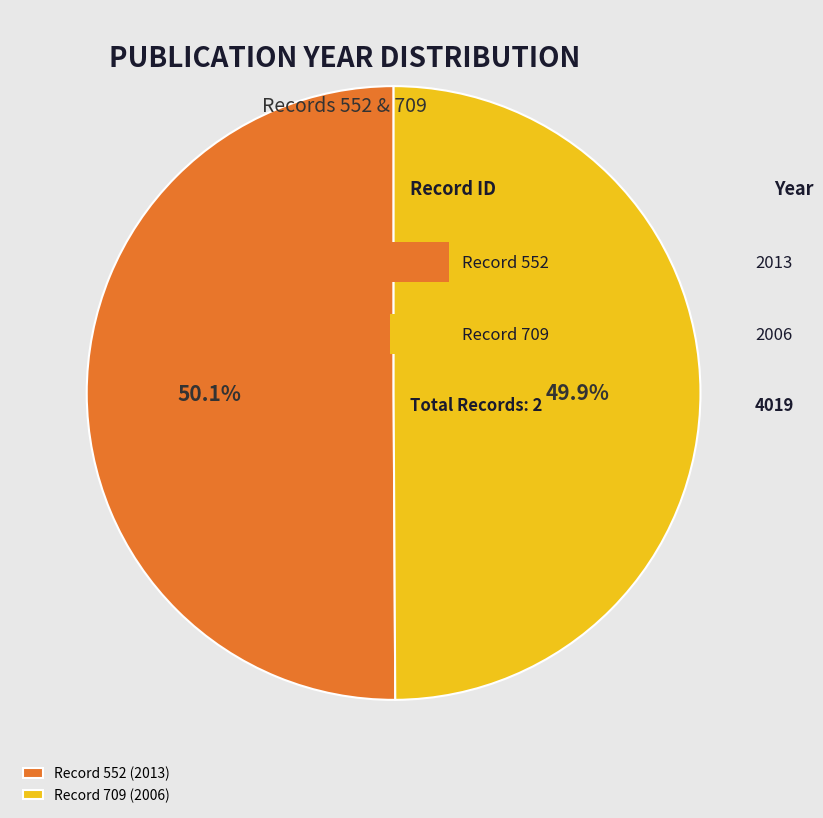

Approximately how many times larger is the value at Record 709 (2006) compared to Record 552 (2013)?

1.0